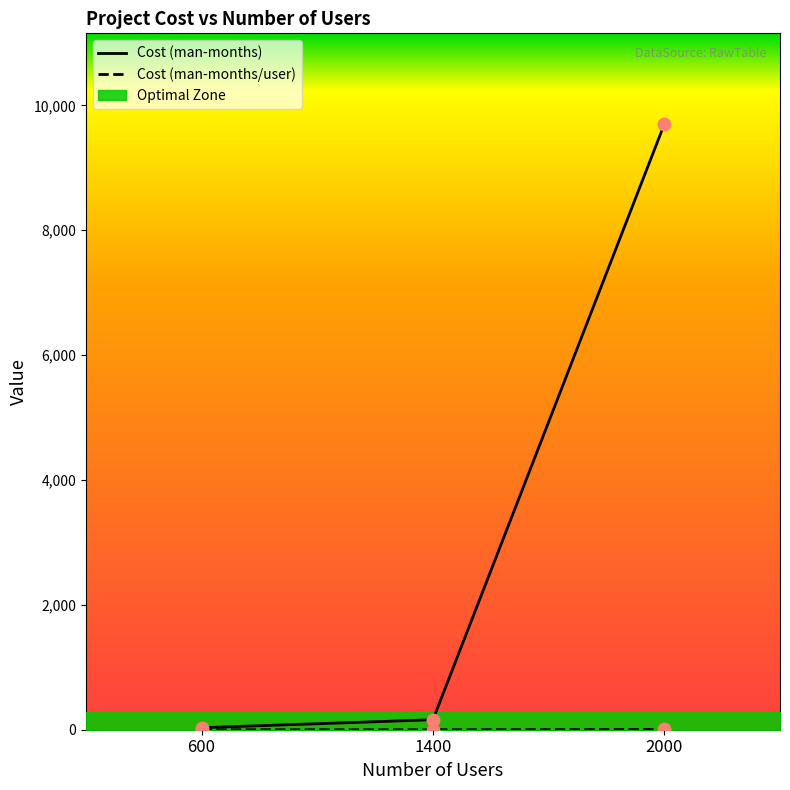

Which series has the largest total across all categories?

Cost (man-months)